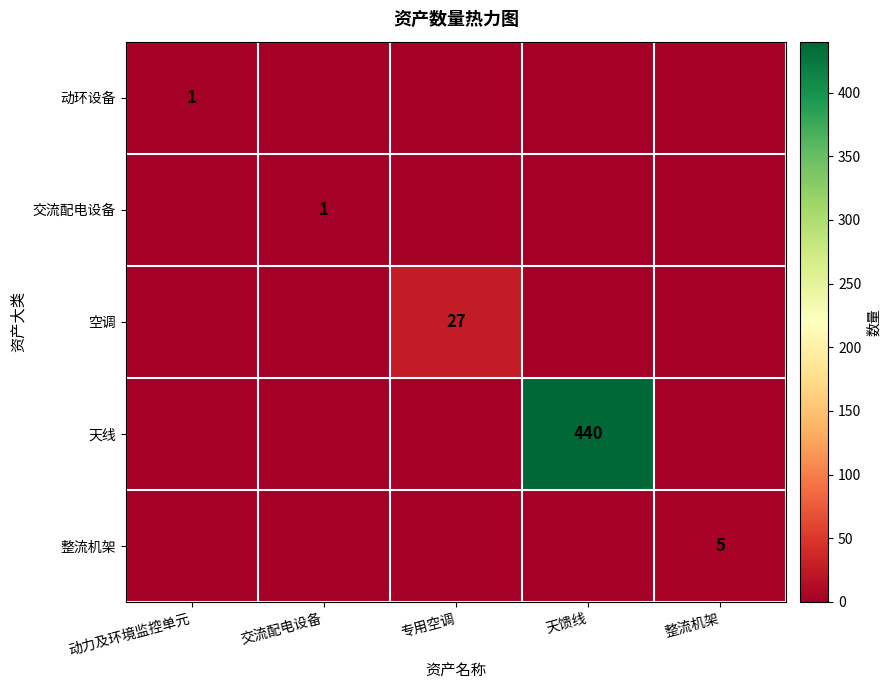

Between 交流配电设备 and 整流机架, which series saw the biggest shift?

整流机架